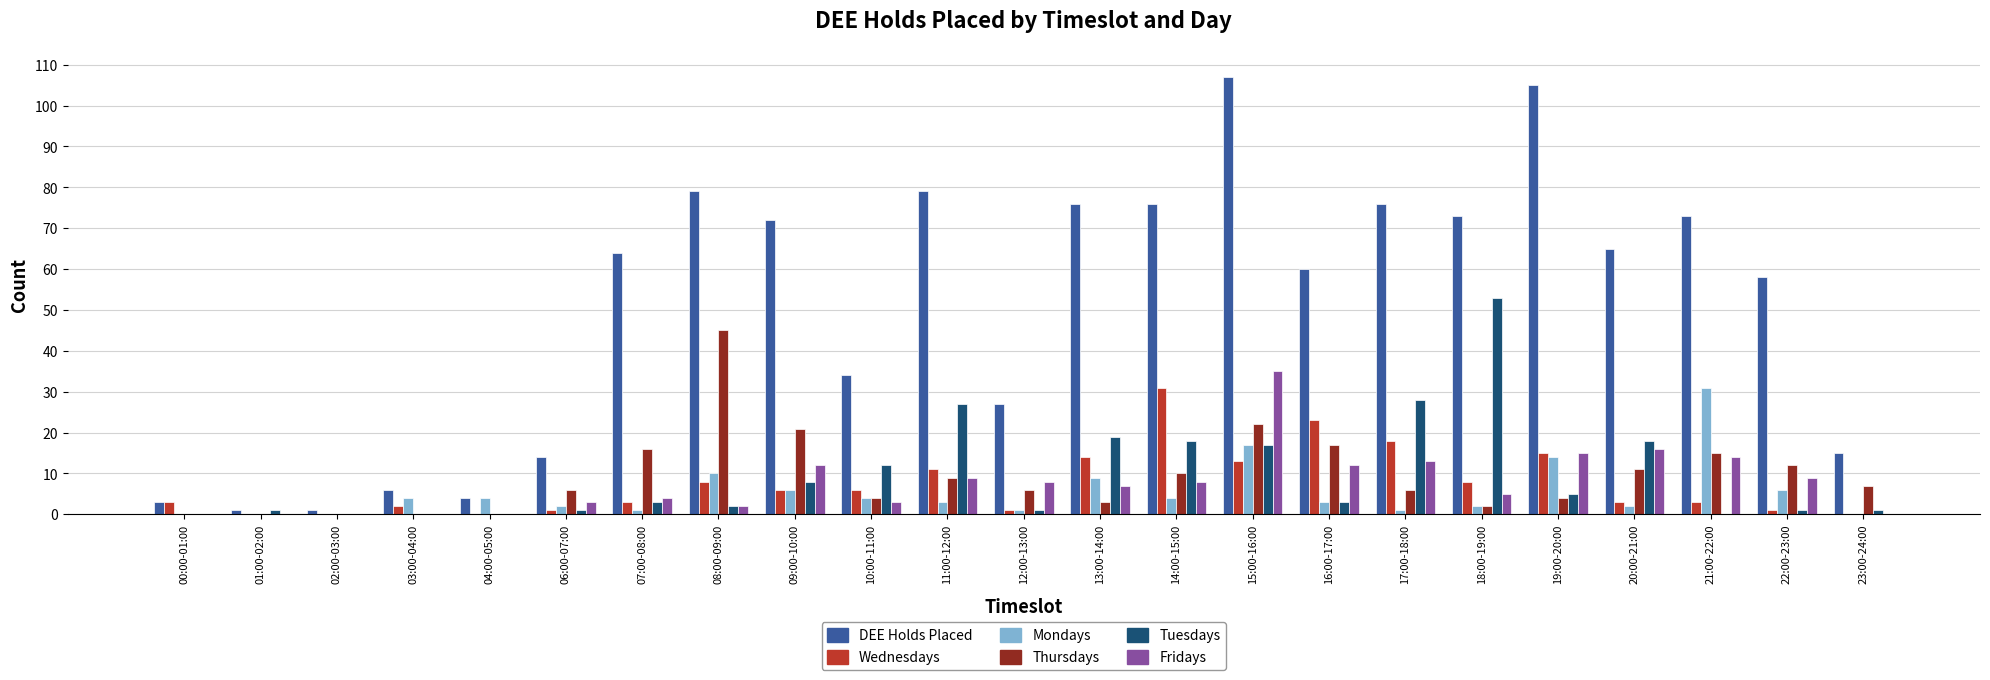

How many distinct data groups are displayed?

6